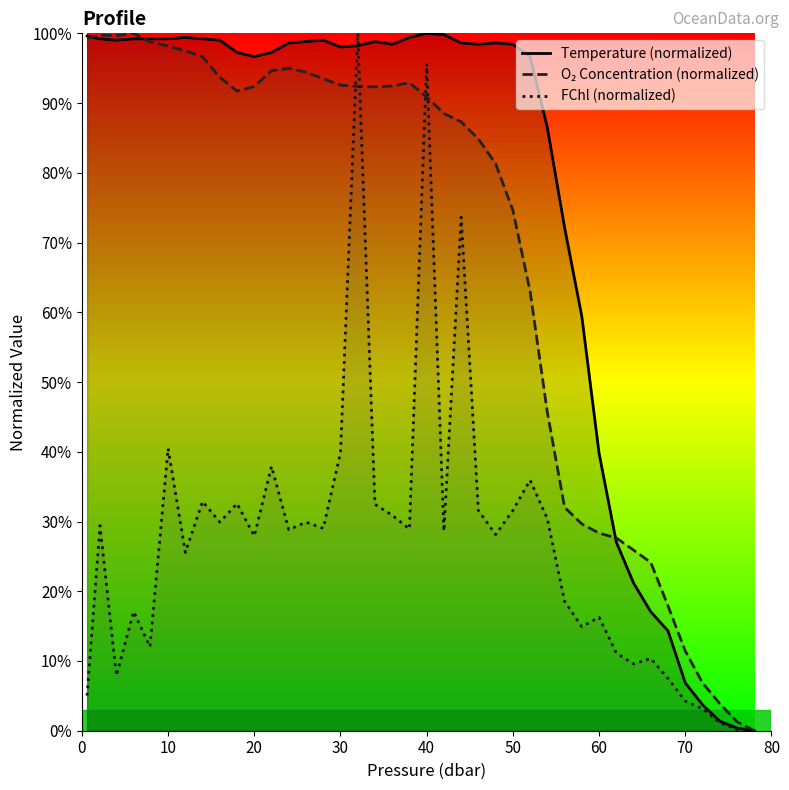

How many lines are shown in the chart?

3